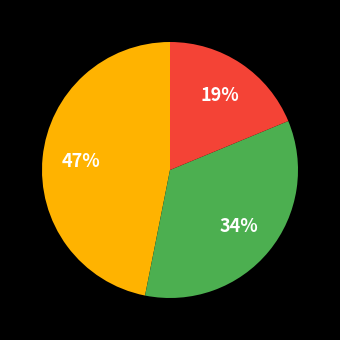

Does any single category account for the majority?

No